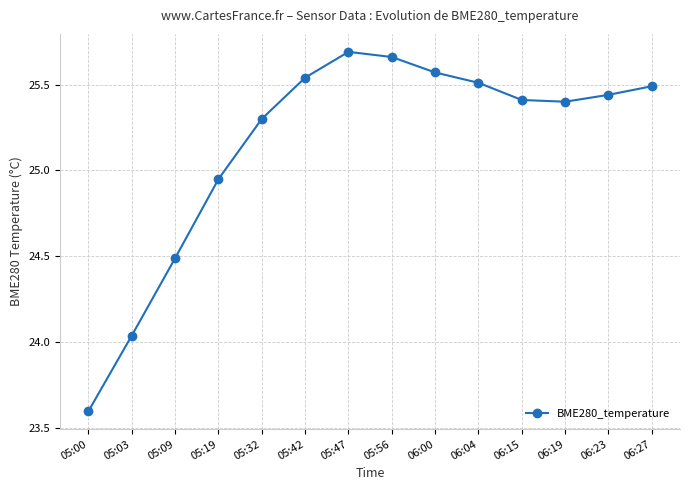

How many interior local peaks (higher than both neighbors) does the data have?

1